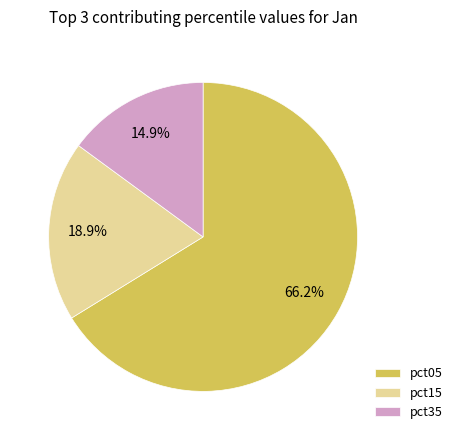

What is the smallest slice in the pie chart?

pct35